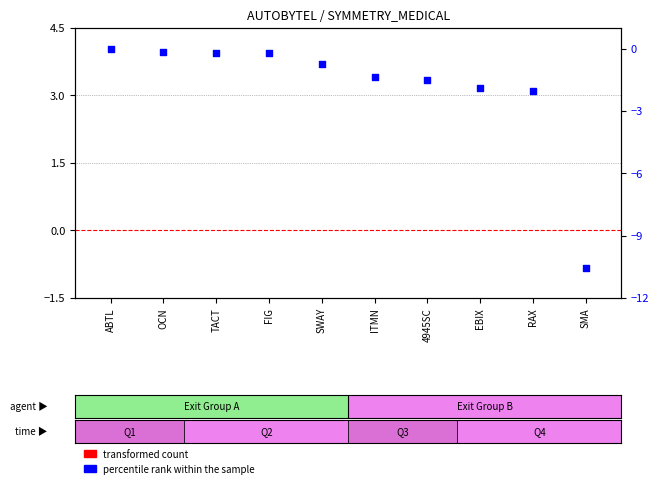

Which series contains the highest Y value?

transformed count